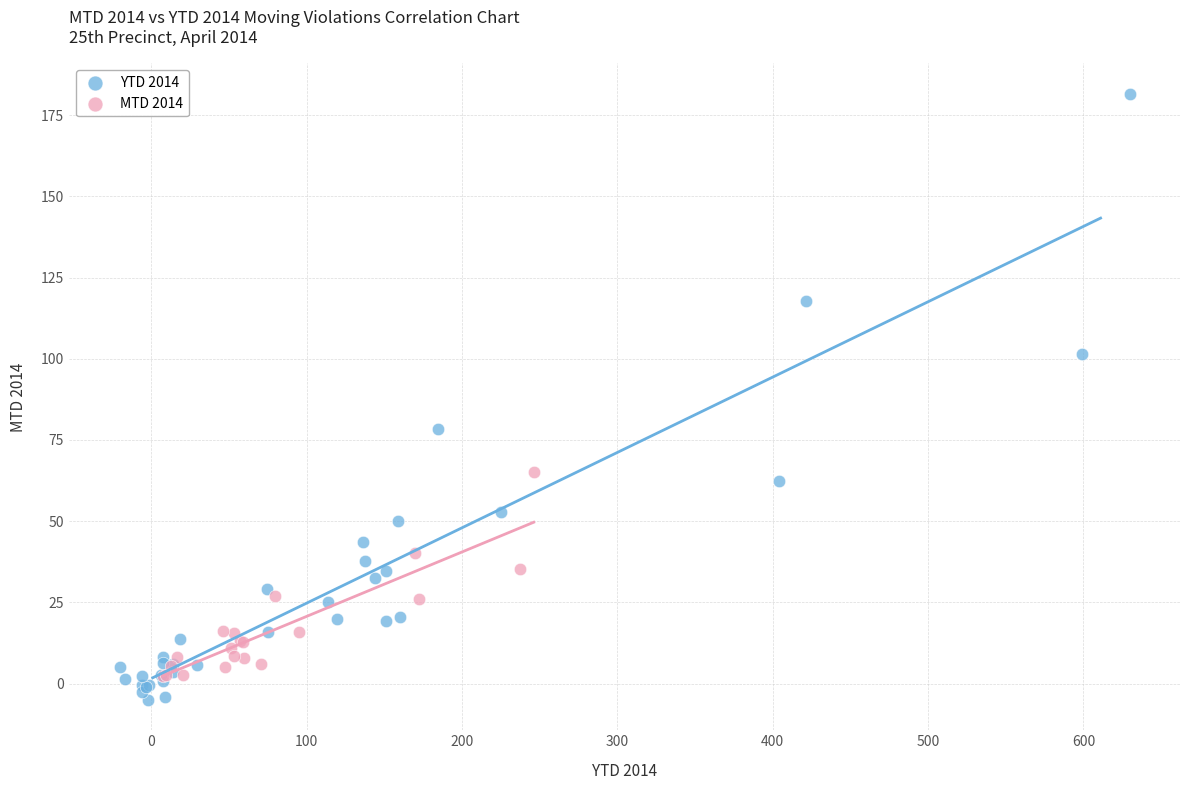

Which series contains the highest Y value?

YTD 2014